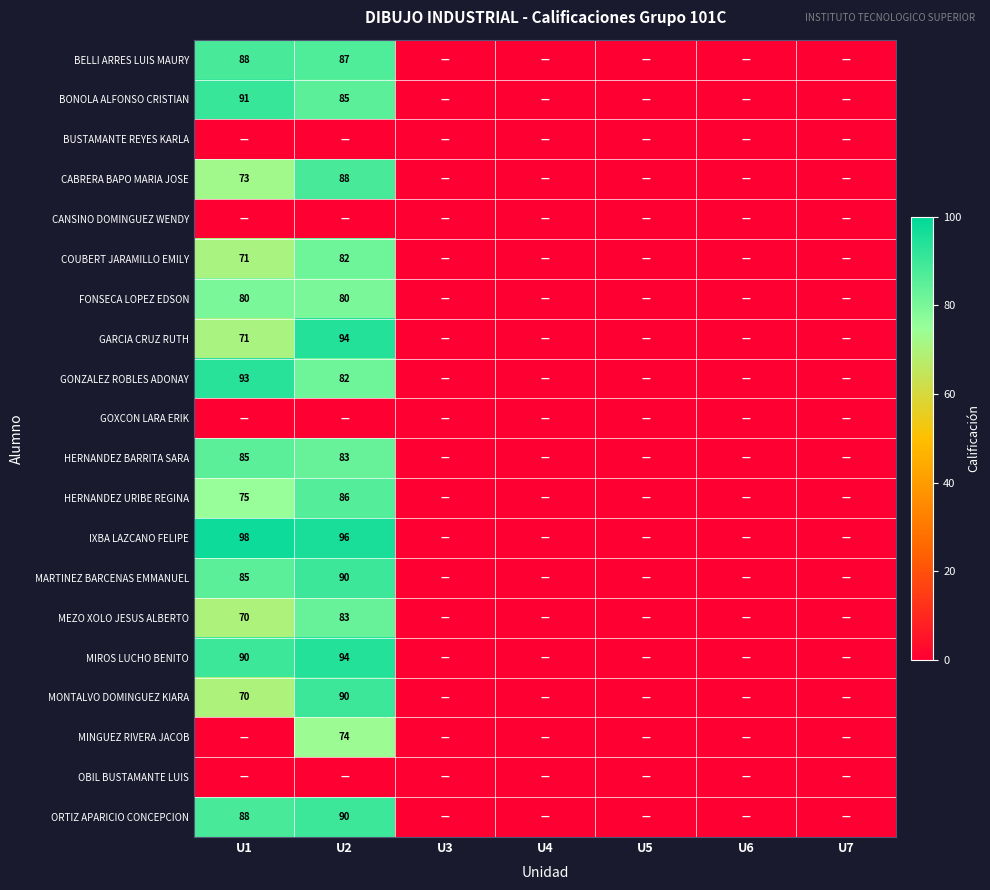

Is it true that MIROS LUCHO BENITO equals 90 at U1?

True